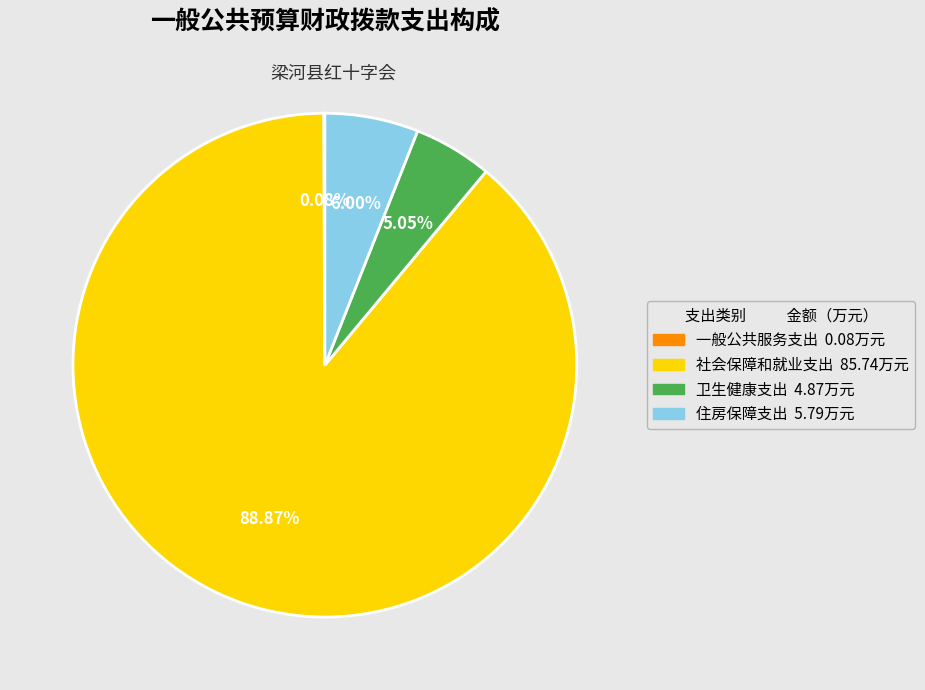

Which has a higher value, 社会保障和就业支出 or 住房保障支出?

社会保障和就业支出